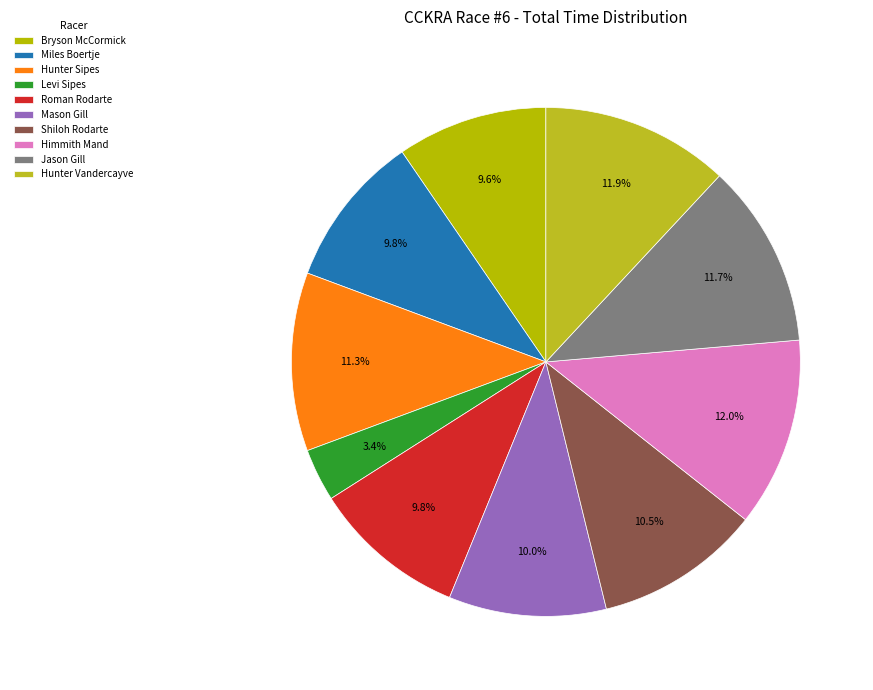

Is it true that Hunter Sipes is 11% of the pie?

True